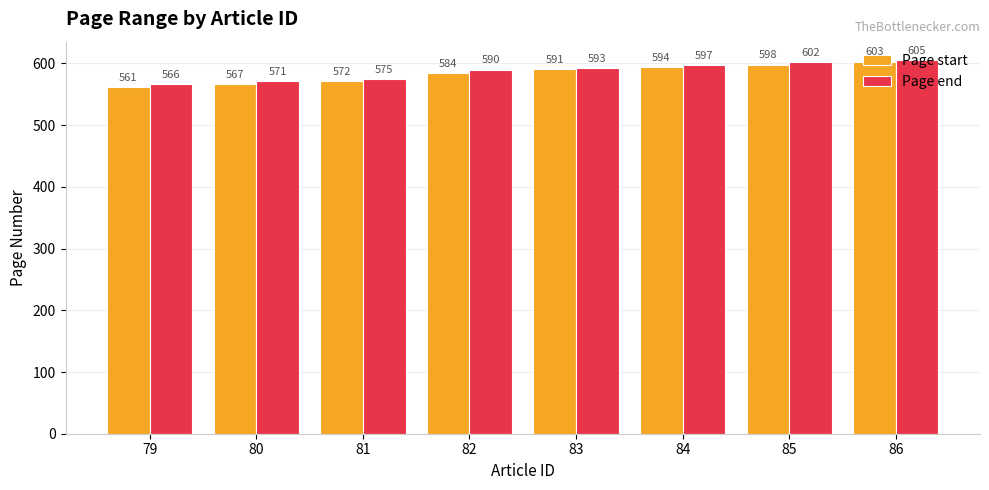

Which series changed the most between 83 and 85?

Page end